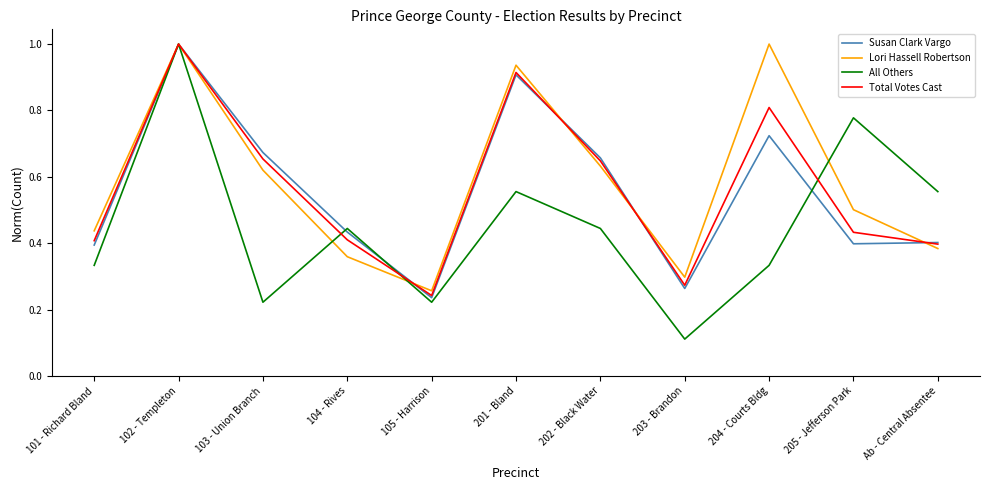

What position from the left is 103 - Union Branch?

3